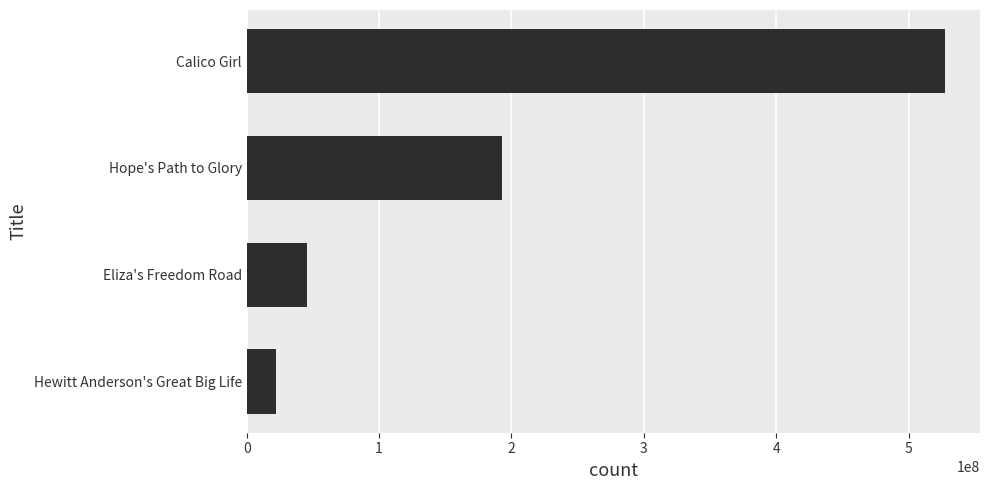

What is the minimum value shown in the chart?

21813772